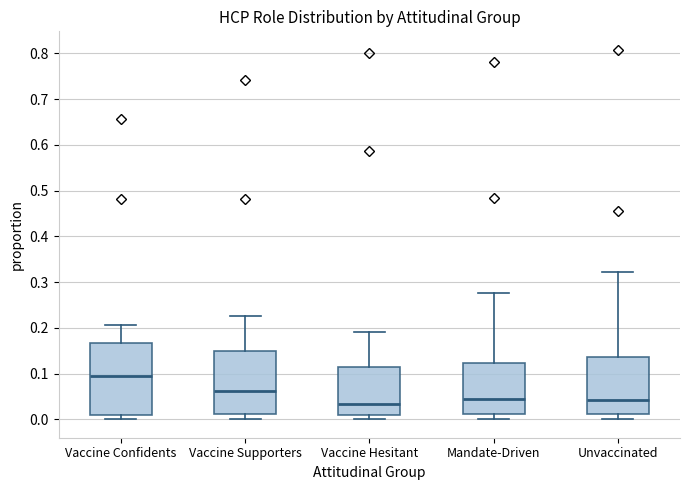

Reading left to right, read every box against the y-axis: the position of its median line, the range the box covers, and the ends of its whiskers. The values are not printed on the chart, so give them approximately, as read against the axis.

Vaccine Confidents: median 0.09, box 0.01 to 0.17, whiskers 0.00 to 0.21
Vaccine Supporters: median 0.06, box 0.01 to 0.15, whiskers 0.00 to 0.23
Vaccine Hesitant: median 0.03, box 0.01 to 0.11, whiskers 0.00 to 0.19
Mandate-Driven: median 0.04, box 0.01 to 0.12, whiskers 0.00 to 0.28
Unvaccinated: median 0.04, box 0.01 to 0.14, whiskers 0.00 to 0.32